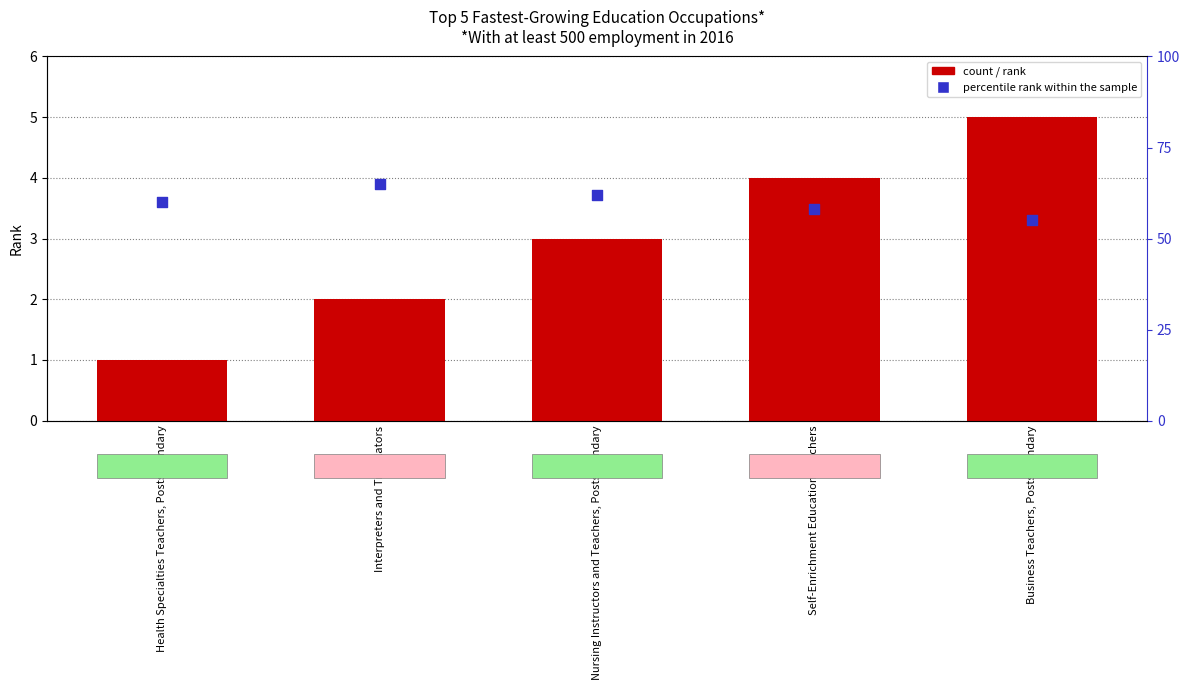

At how many categories does at least one series exceed 2?

5